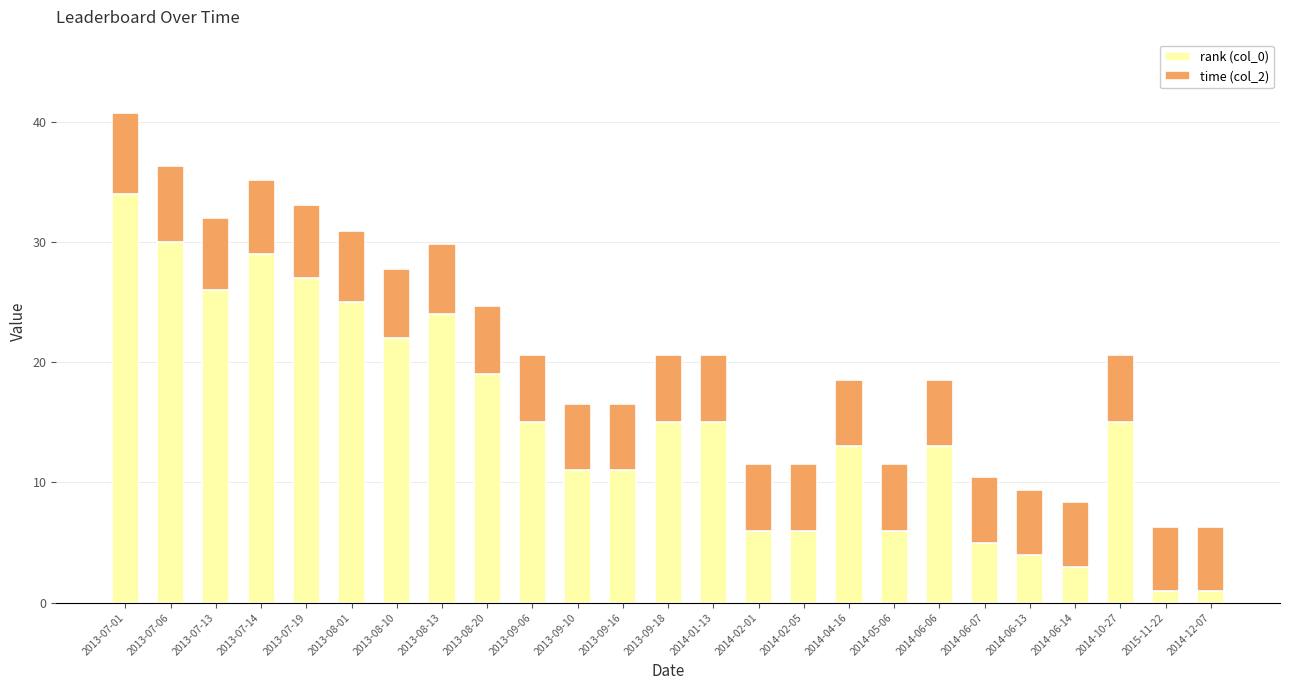

What is the difference between the maximum and minimum values in the rank (col_0) series?

33.0